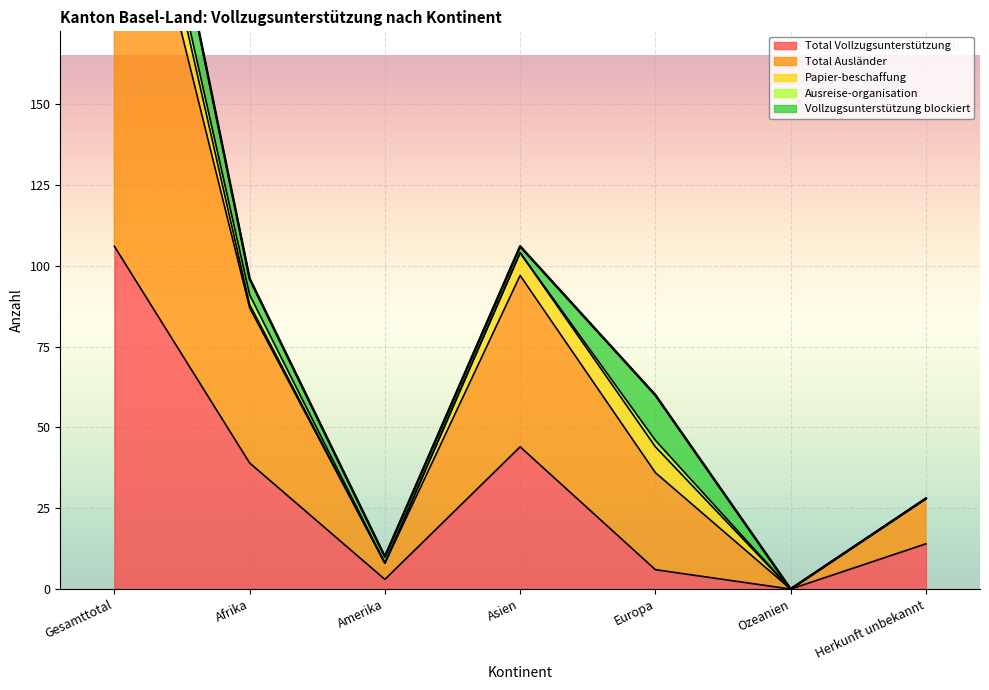

What is the difference between the highest and lowest values at Afrika?

47